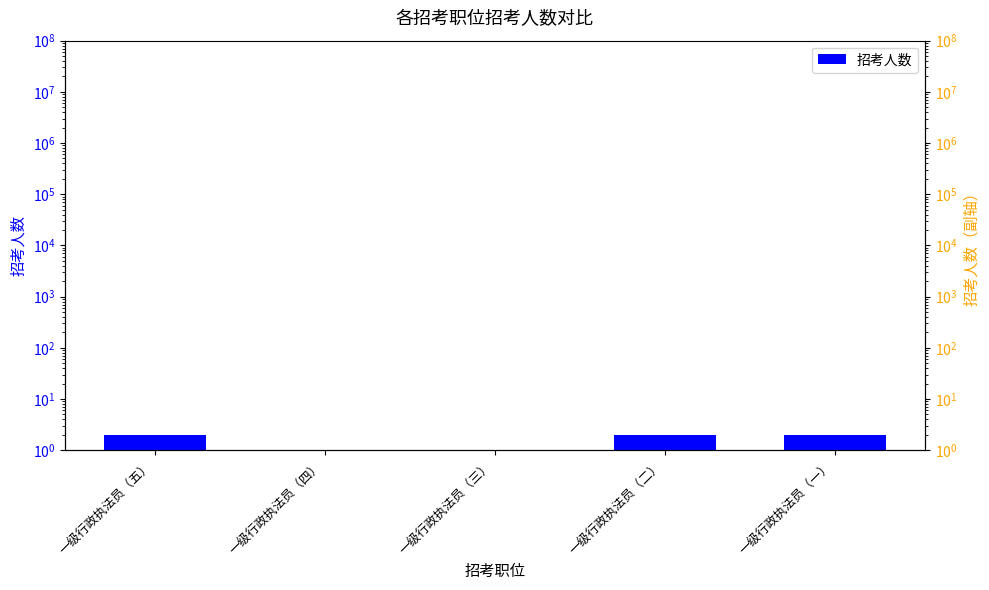

What is the difference between the maximum and second lowest values?

1